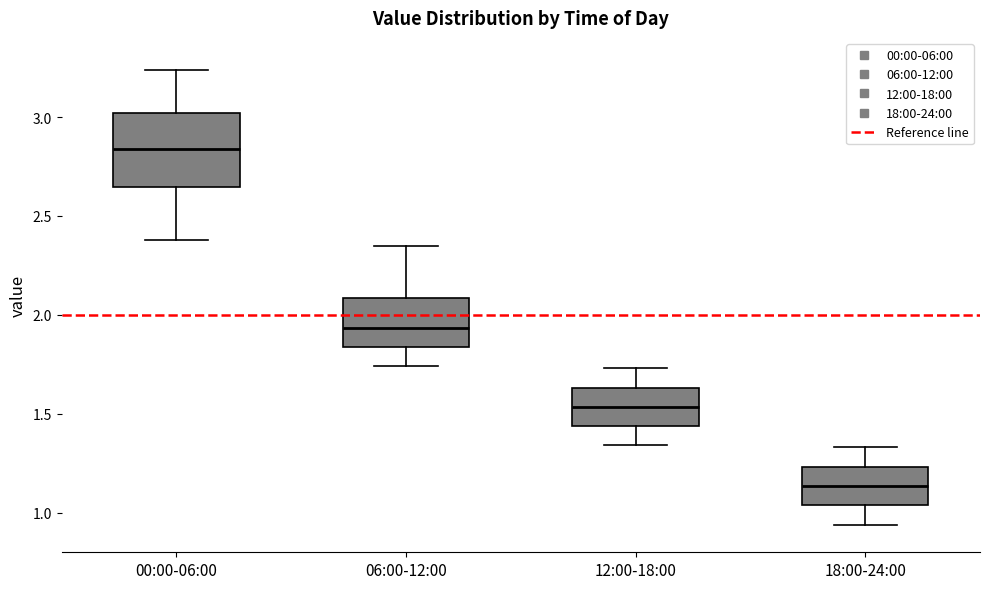

Where is the lower edge of the box for 18:00-24:00 on the y-axis? The values are not printed on the chart, so give them approximately, as read against the axis.

1.05